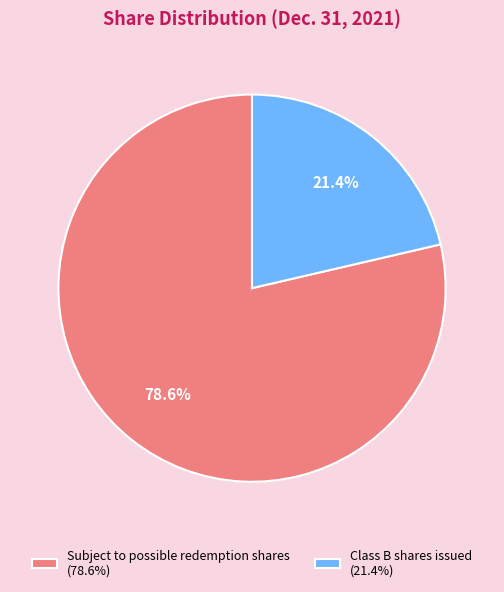

What percentage is NOT represented by Class B shares issued?

78.6%